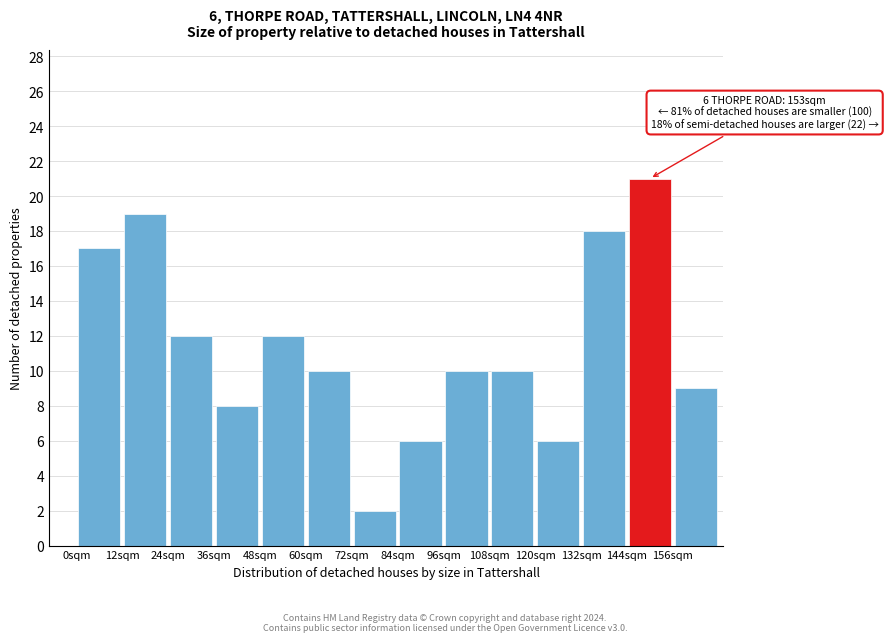

Which range on the x-axis has the tallest bar?

144 to 156